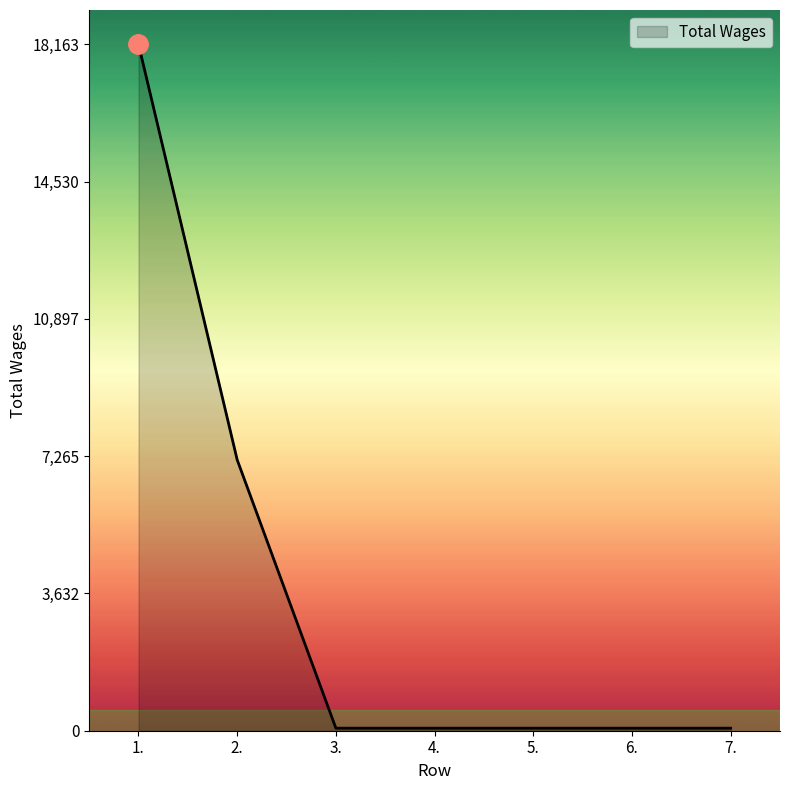

The value at 6. is 67. True or false?

True